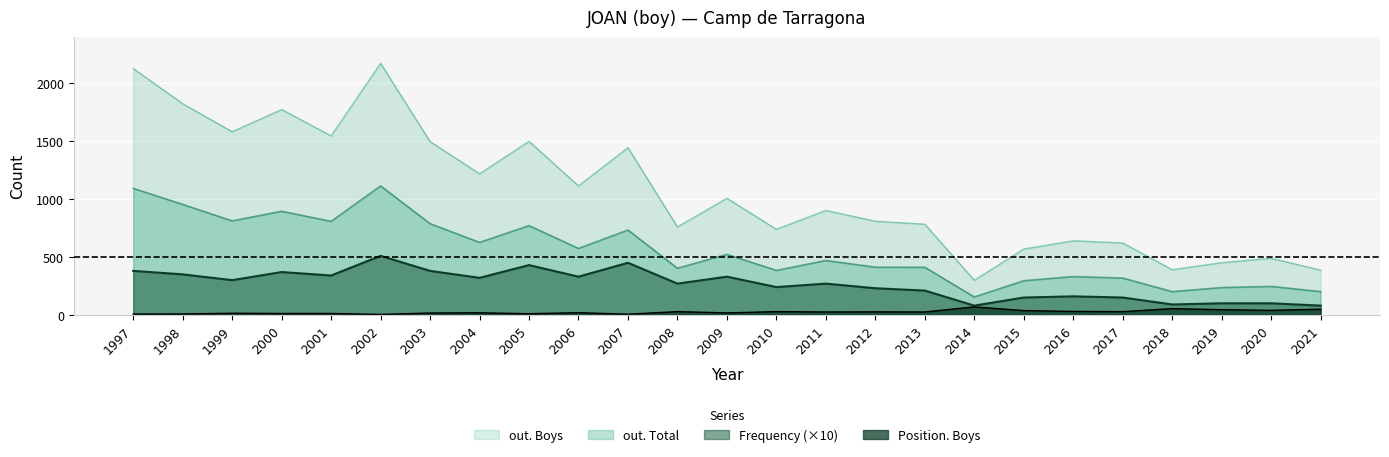

At which category does out. Total reach its first local peak?

2000